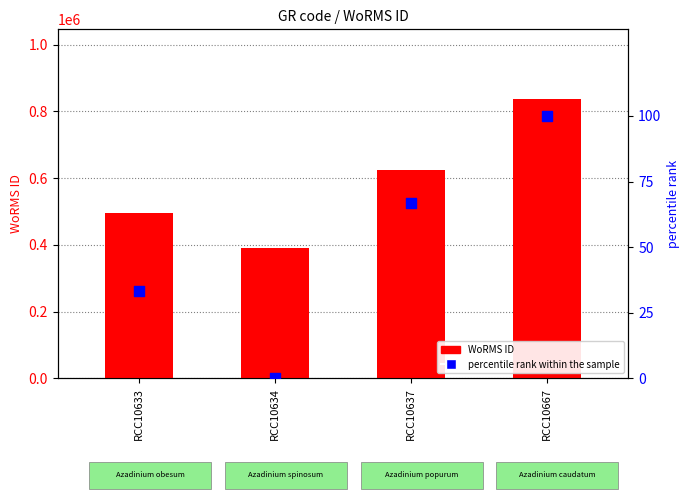

Which series has the largest Y range (max minus min)?

WoRMS ID